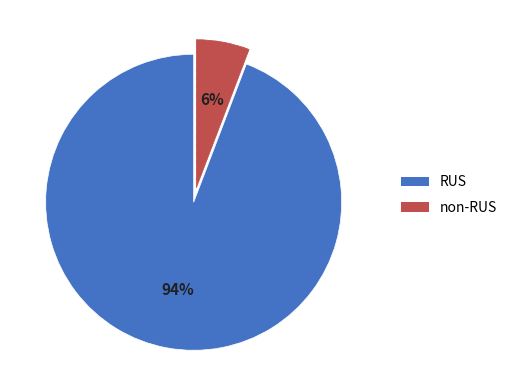

Is it true that RUS is 99% of the pie?

False